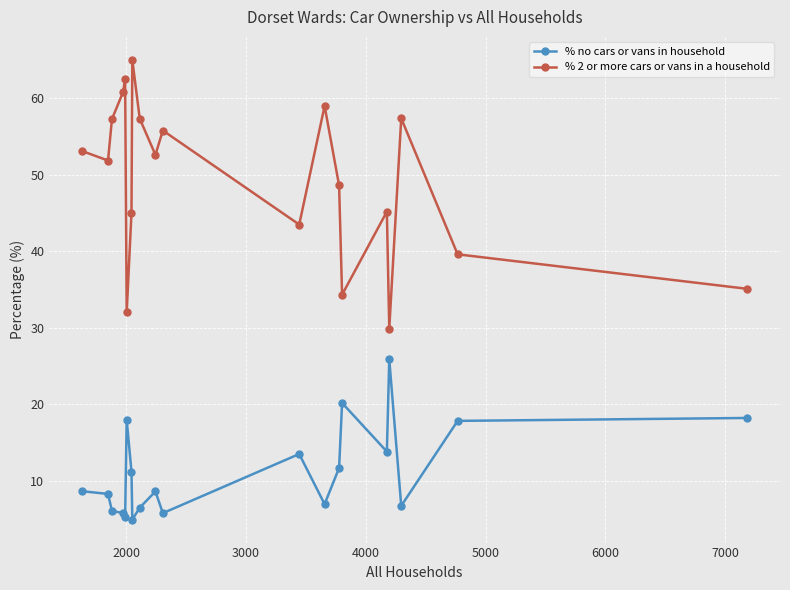

How many lines are shown in the chart?

2